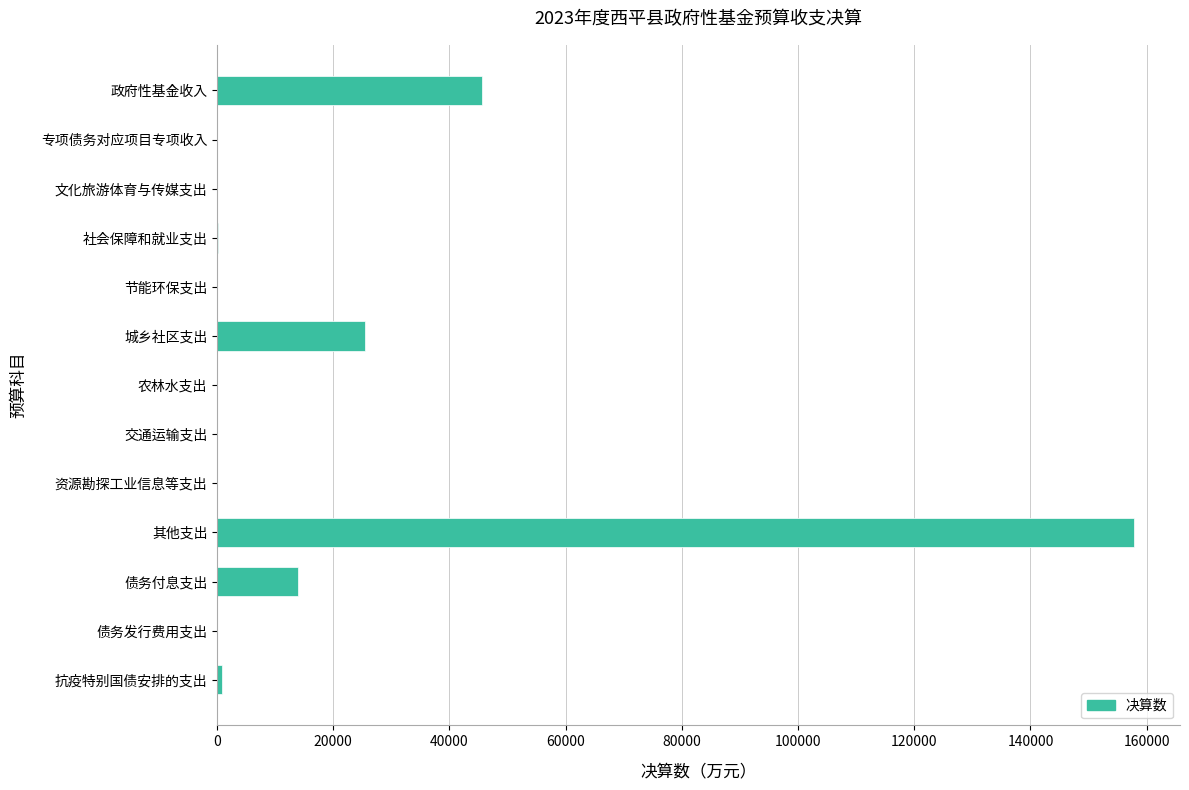

Approximately how many times larger is the value at 政府性基金收入 compared to 债务付息支出?

3.3